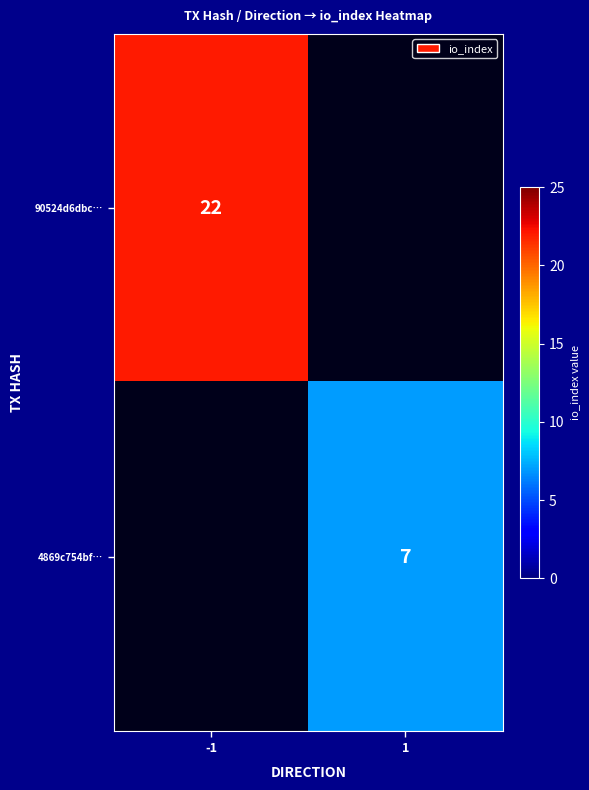

At which label does 90524d6dbc… reach its peak?

-1